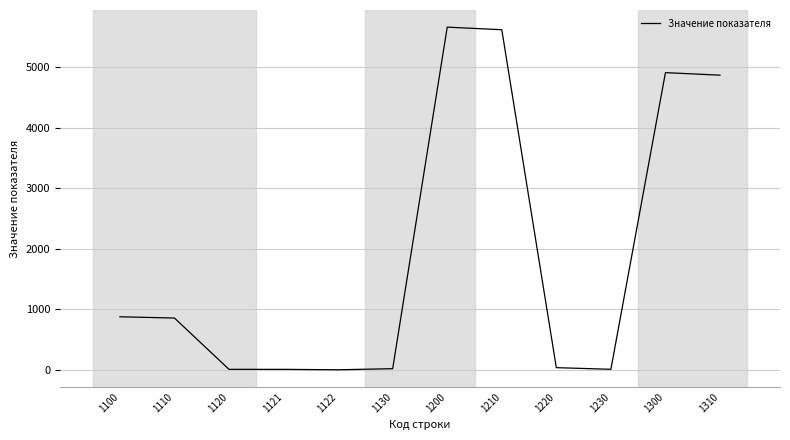

True or false: the data shows 2057 at 1122.

False